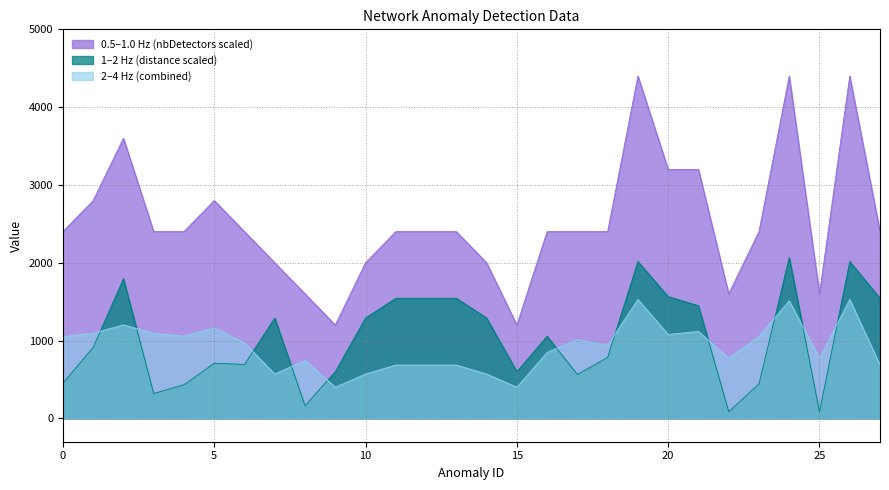

Which category has the lowest value in the distance series?

25